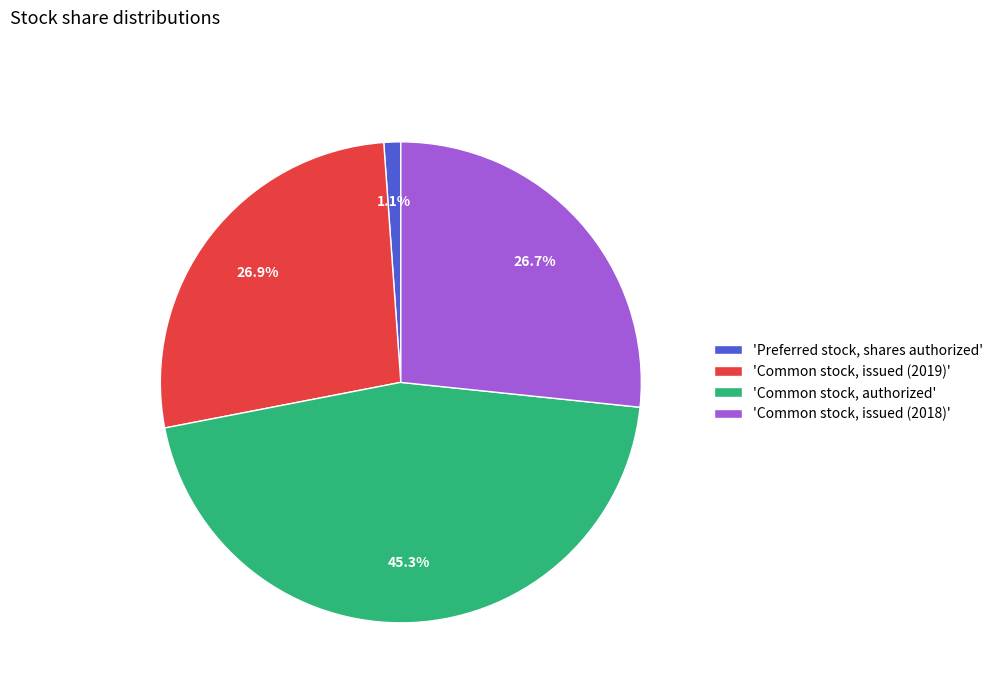

Does 'Common stock, issued (2018)' represent more than half of the total?

No